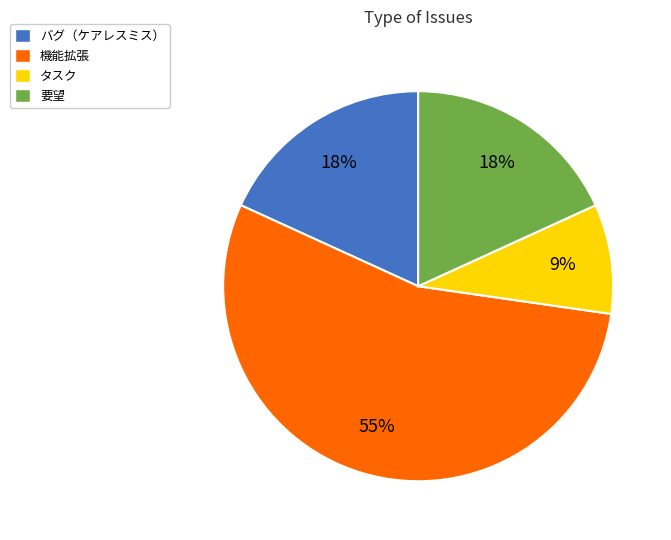

To the nearest percent, what percentage of the pie is バグ（ケアレスミス）?

18%